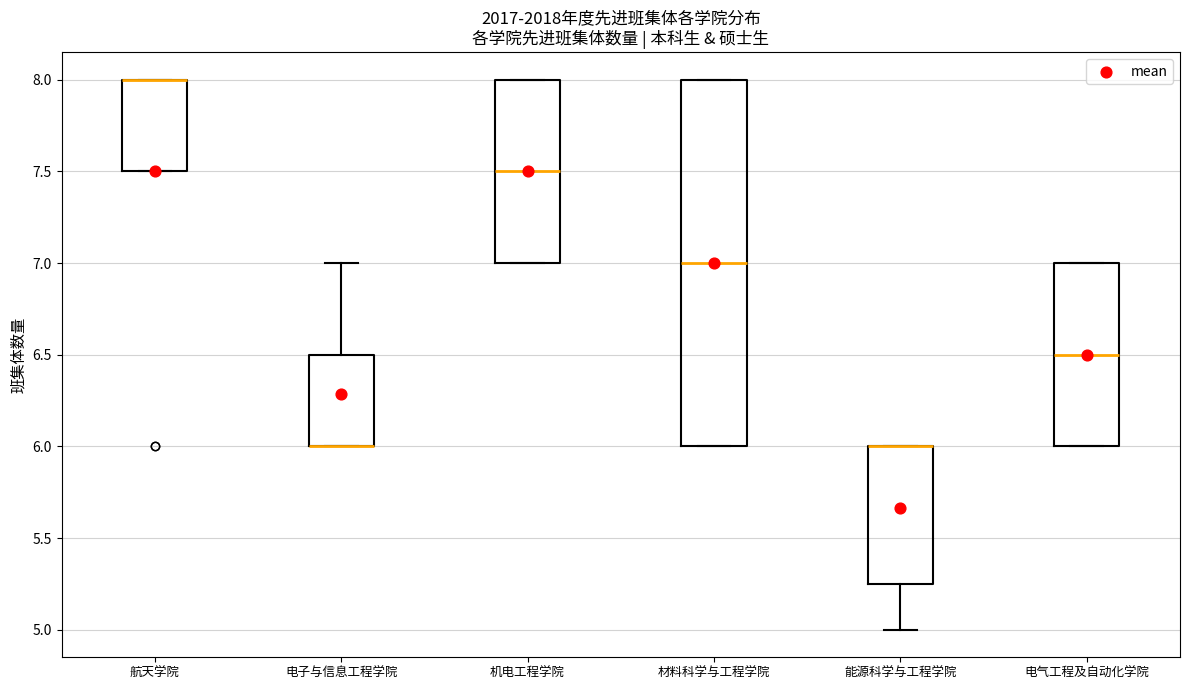

Where is the upper edge of the box for 电气工程及自动化学院 on the y-axis? The values are not printed on the chart, so give them approximately, as read against the axis.

7.00